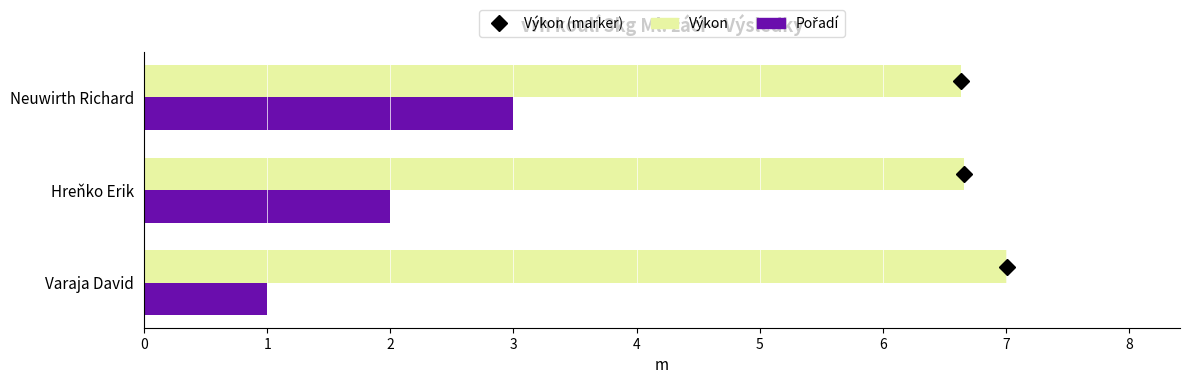

How many distinct data groups are displayed?

2